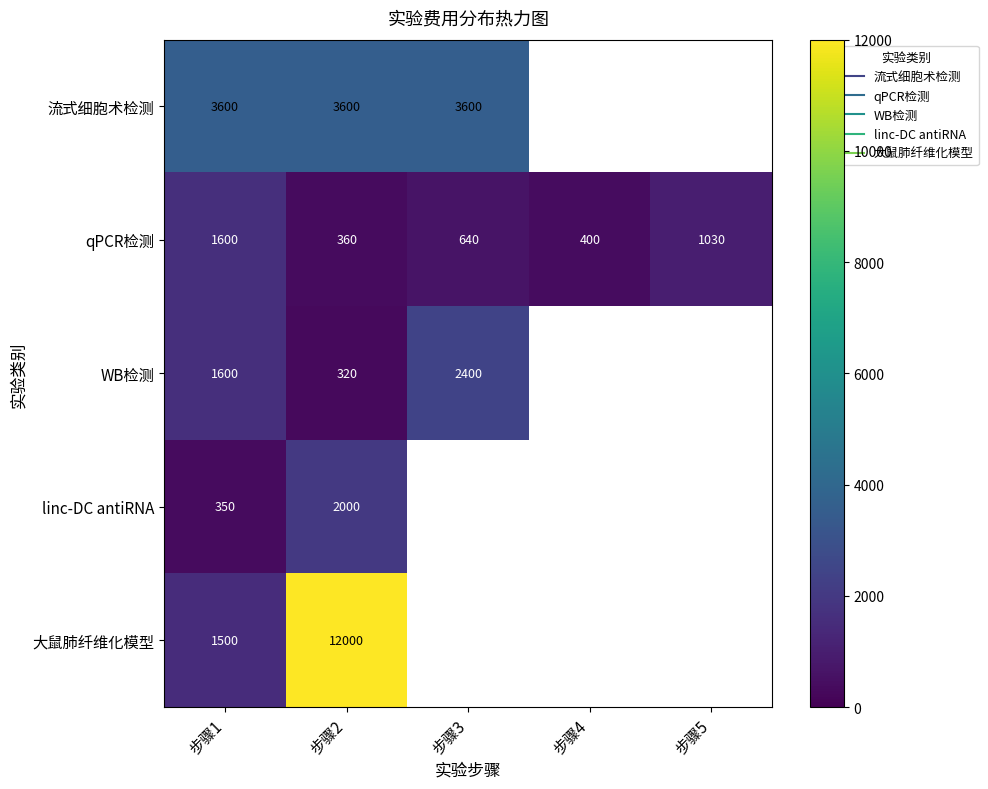

Rank the series by their maximum value, from lowest to highest.

qPCR检测, linc-DC antiRNA, WB检测, 流式细胞术检测, 大鼠肺纤维化模型